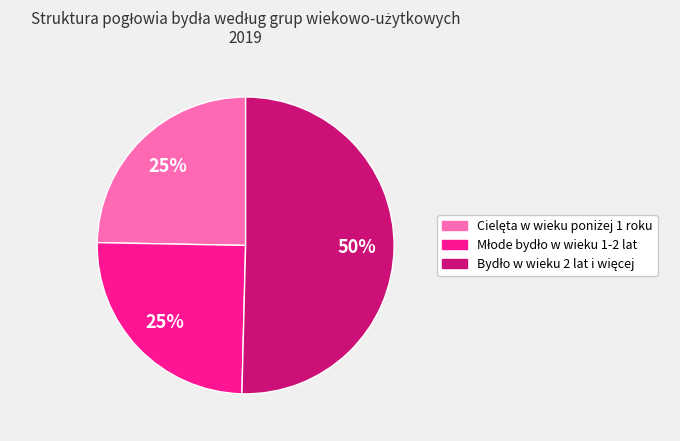

How many slices are in this pie chart?

3